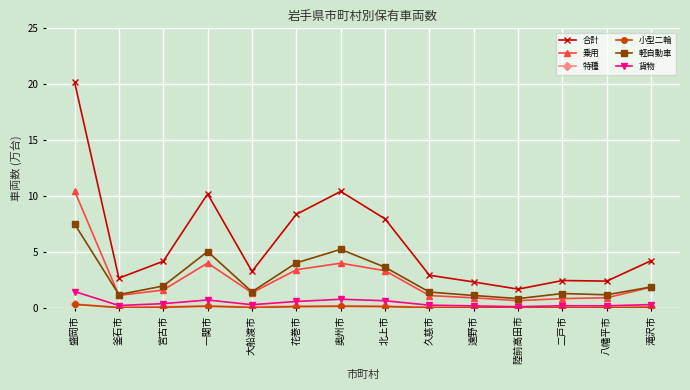

At which category does the chart reach its peak across all series?

盛岡市